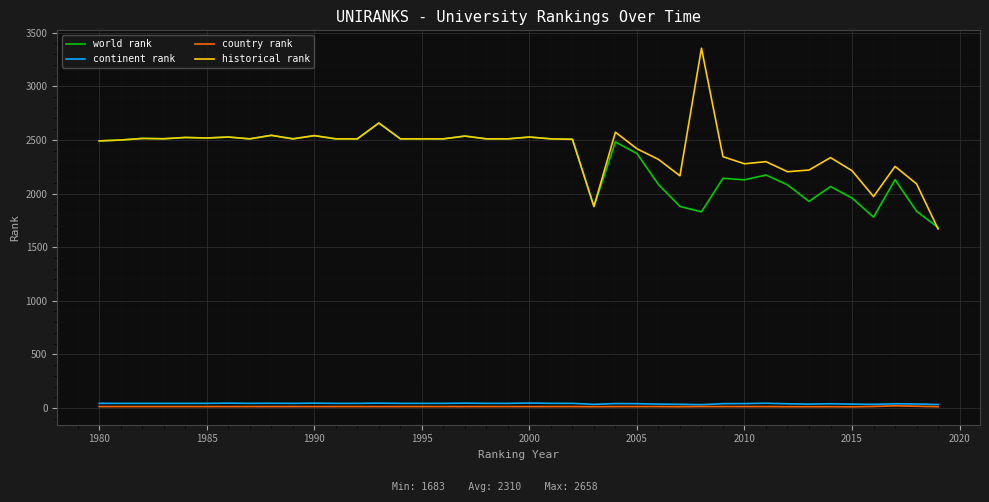

What is the greatest value displayed?

3355.0